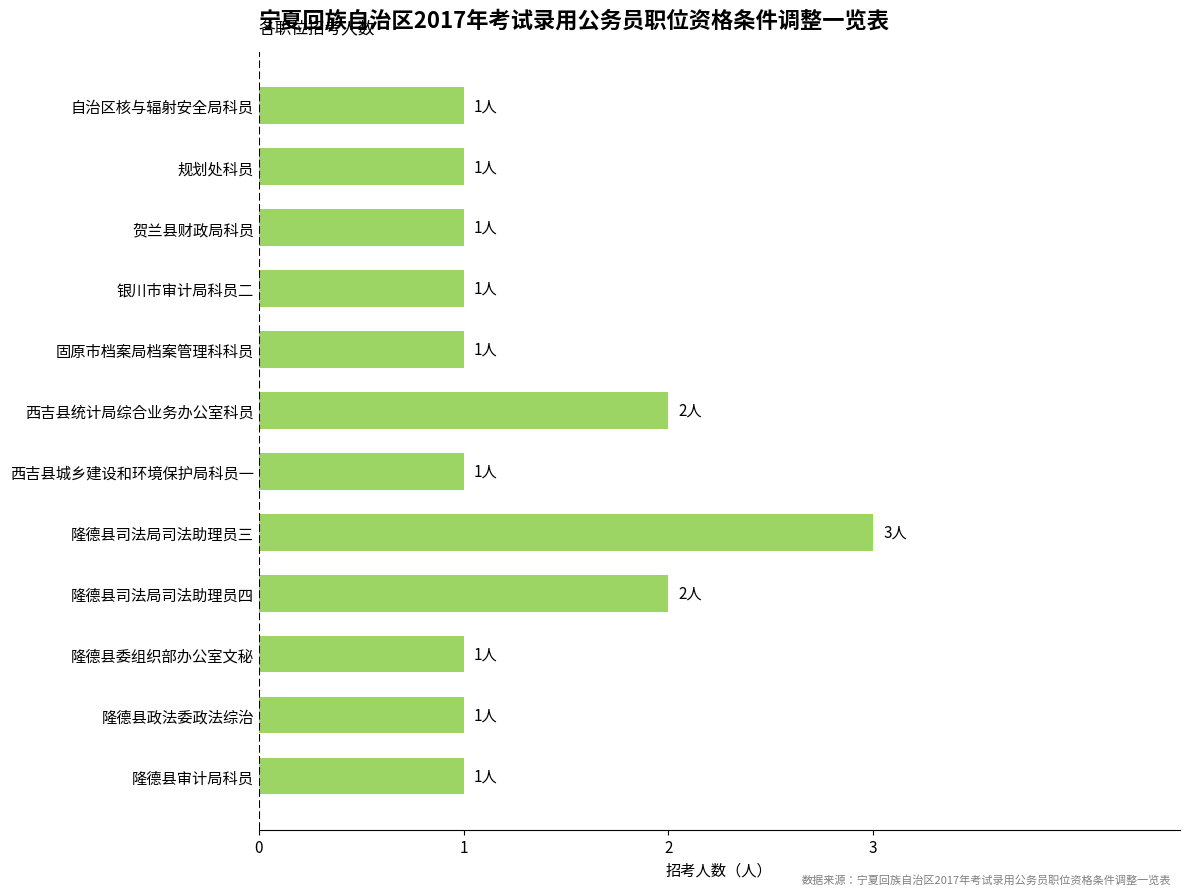

Count the number of categories in the chart.

12